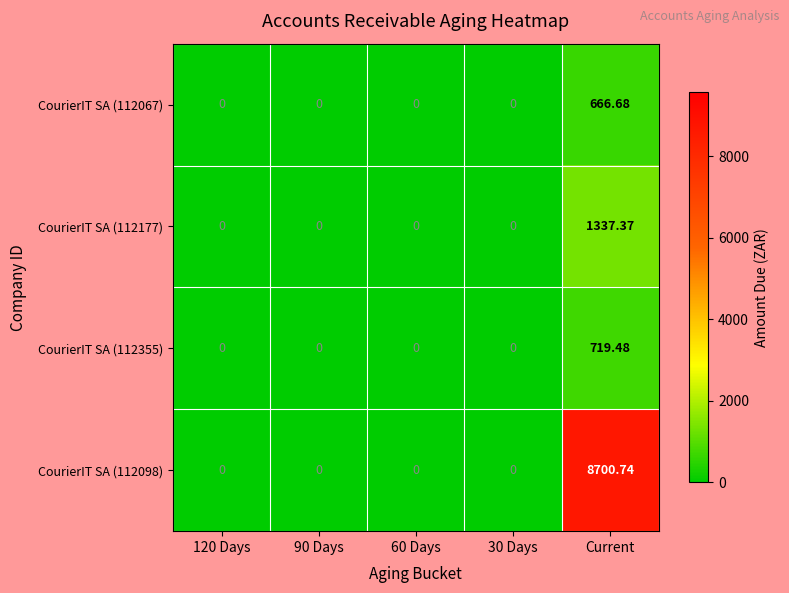

Which series has the largest total across all categories?

CourierIT SA (112098)